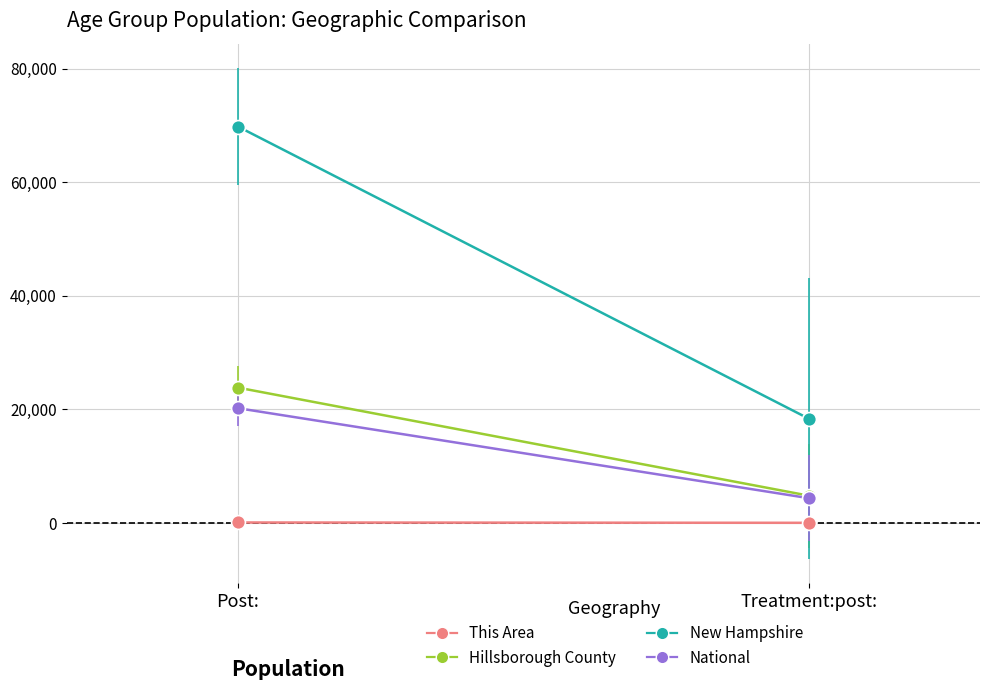

What is the sum of the New Hampshire values at Treatment:post: and Post:?

88162.0